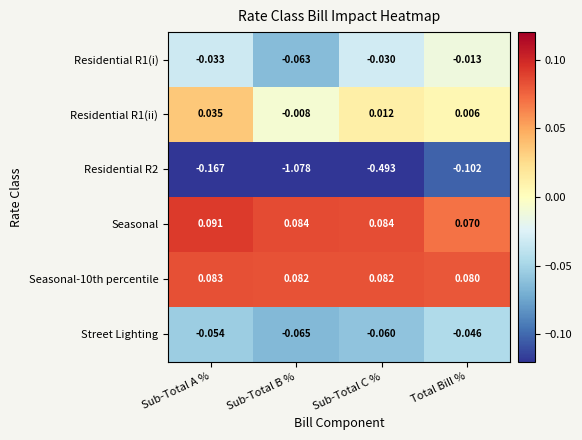

Which series has the largest range (max minus min)?

Residential R2